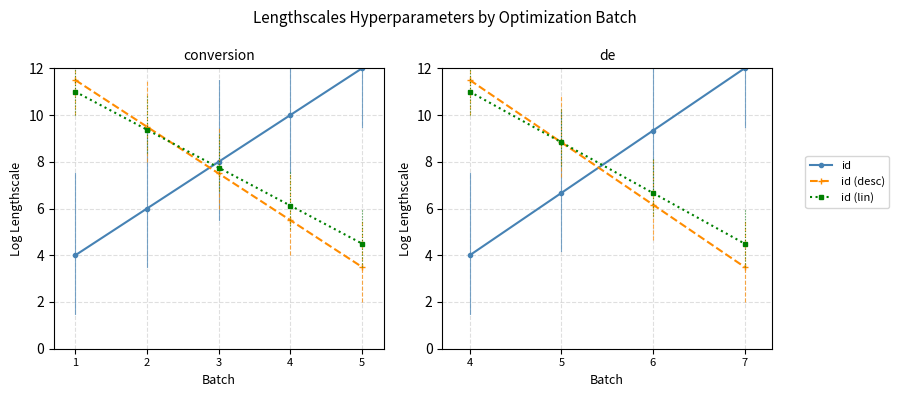

How many intersections are there between id and id (lin)?

1